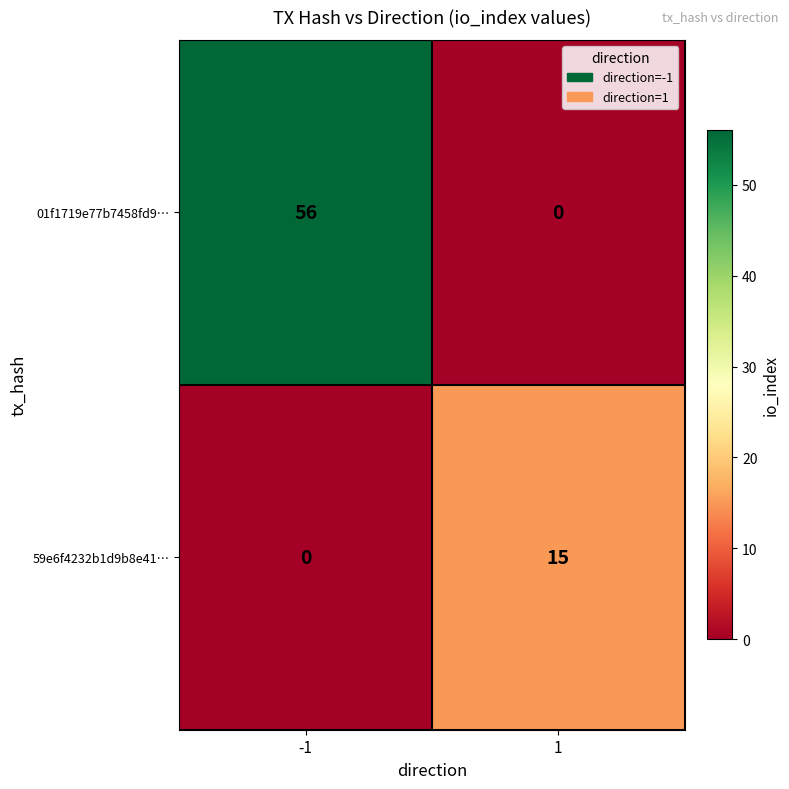

Between -1 and 1, which series saw the biggest shift?

01f1719e77b7458fd9…